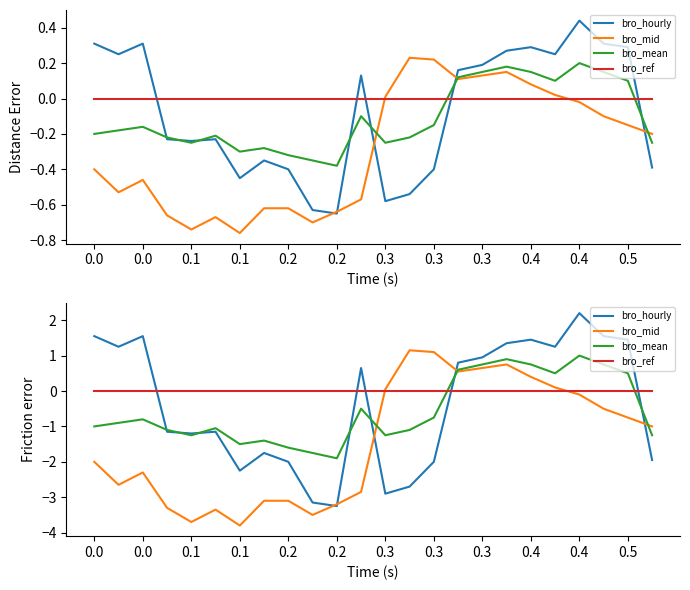

How many distinct data groups are displayed?

4